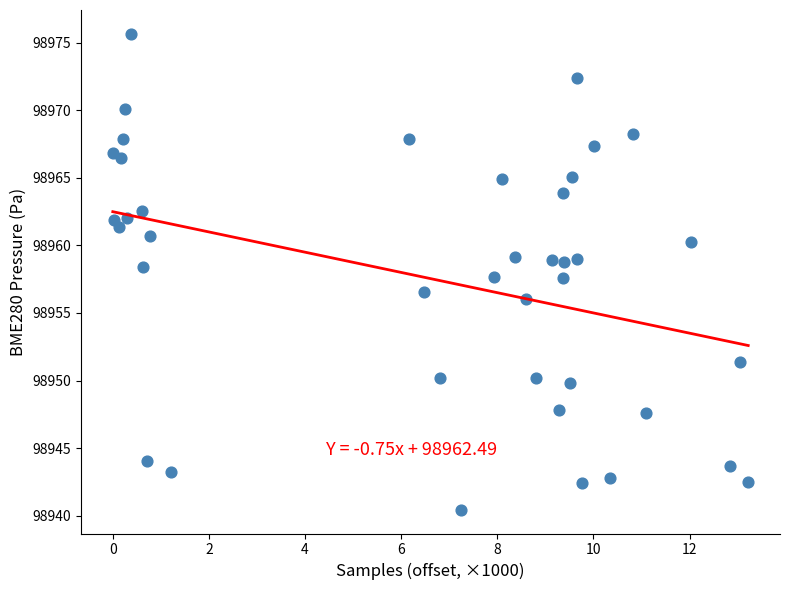

What is the range of X values (max minus min)?

13.2